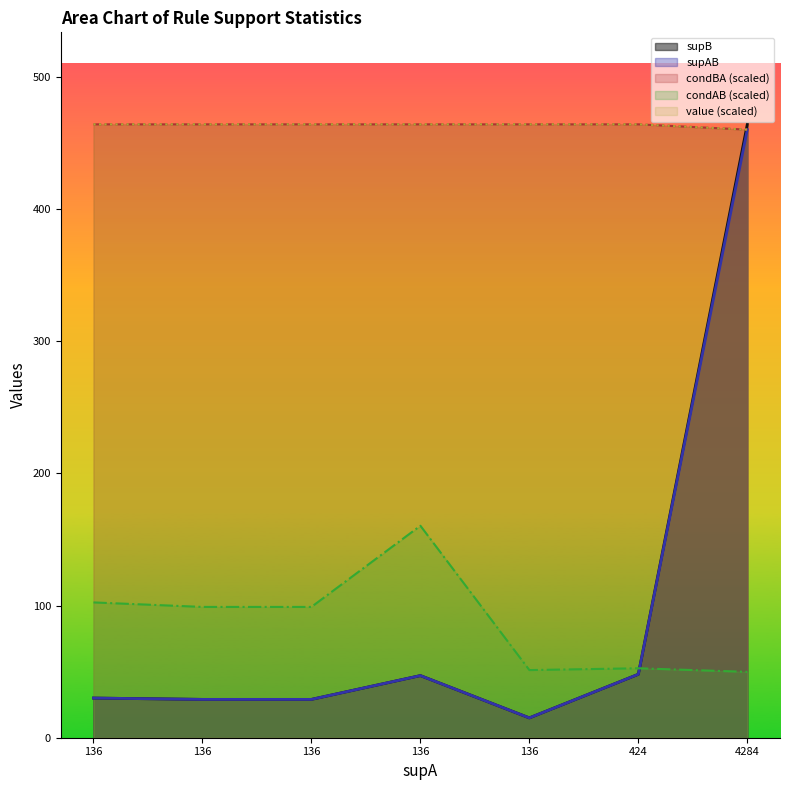

What is the difference between the second highest and second lowest values in the supB series?

19.0